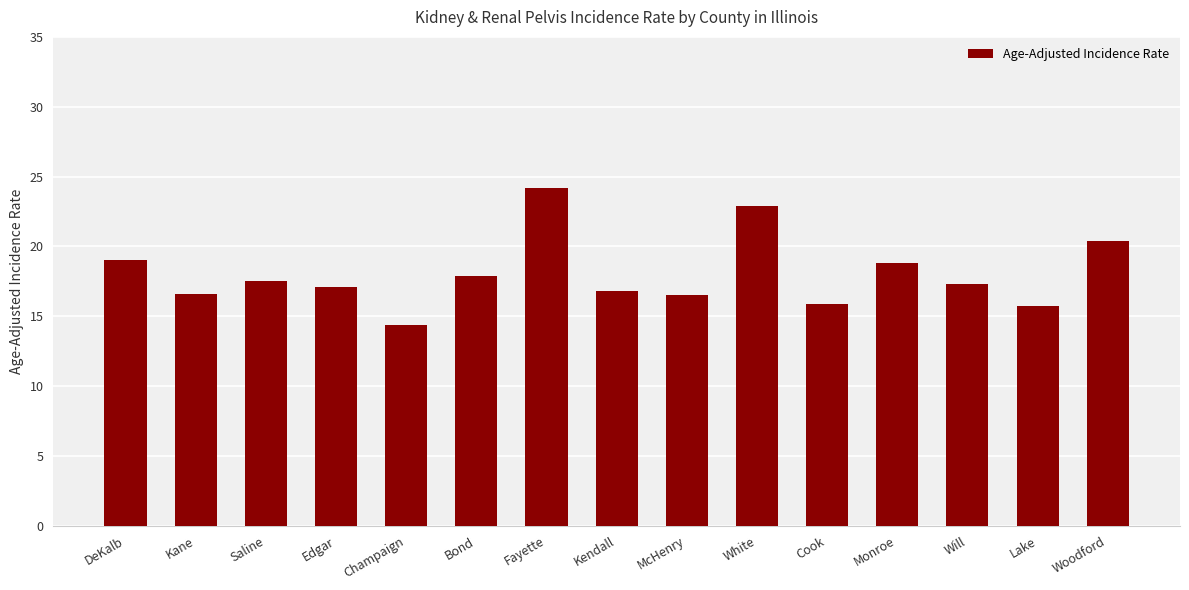

What position from the left is Woodford?

15